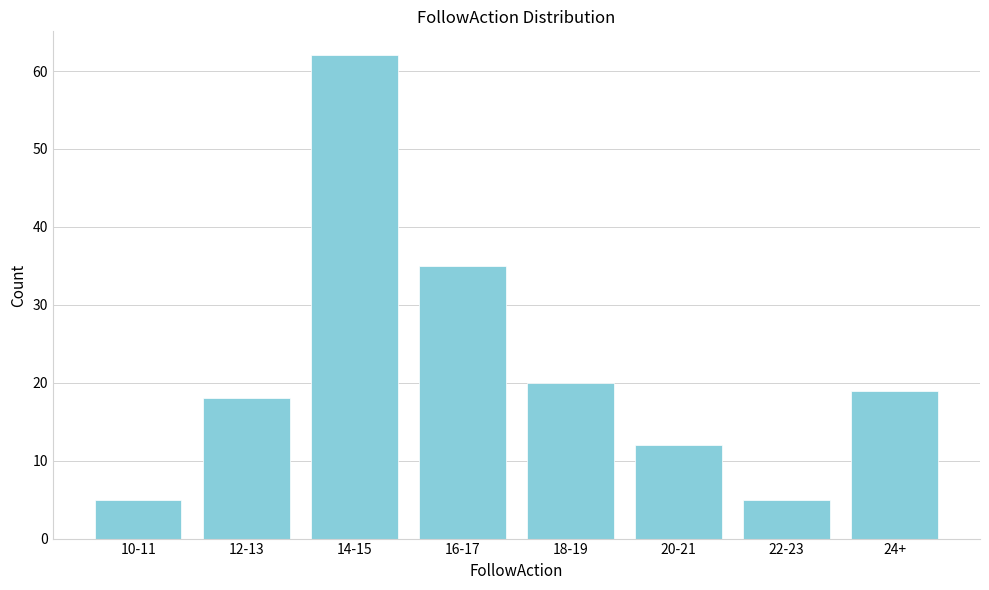

Reading left to right, what are all the values shown in this chart?

5	18	62	35	20	12	5	19